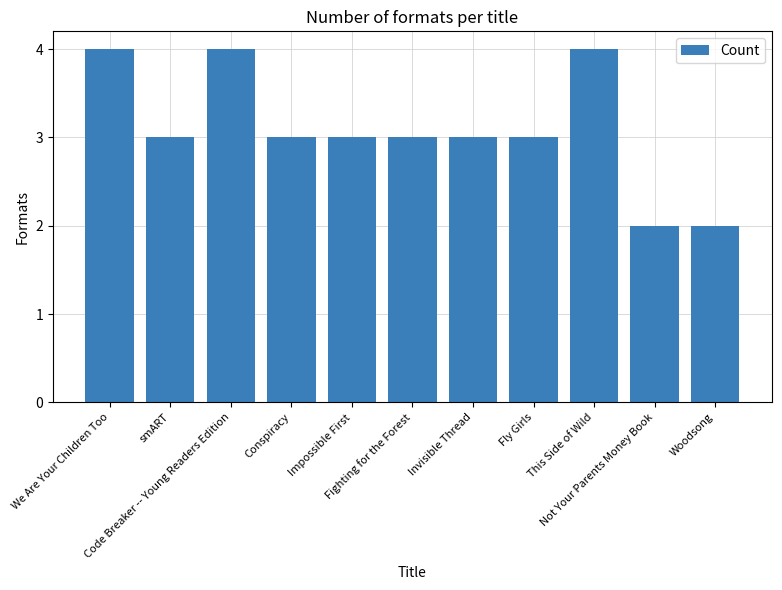

How many values are between 3 and 4?

9